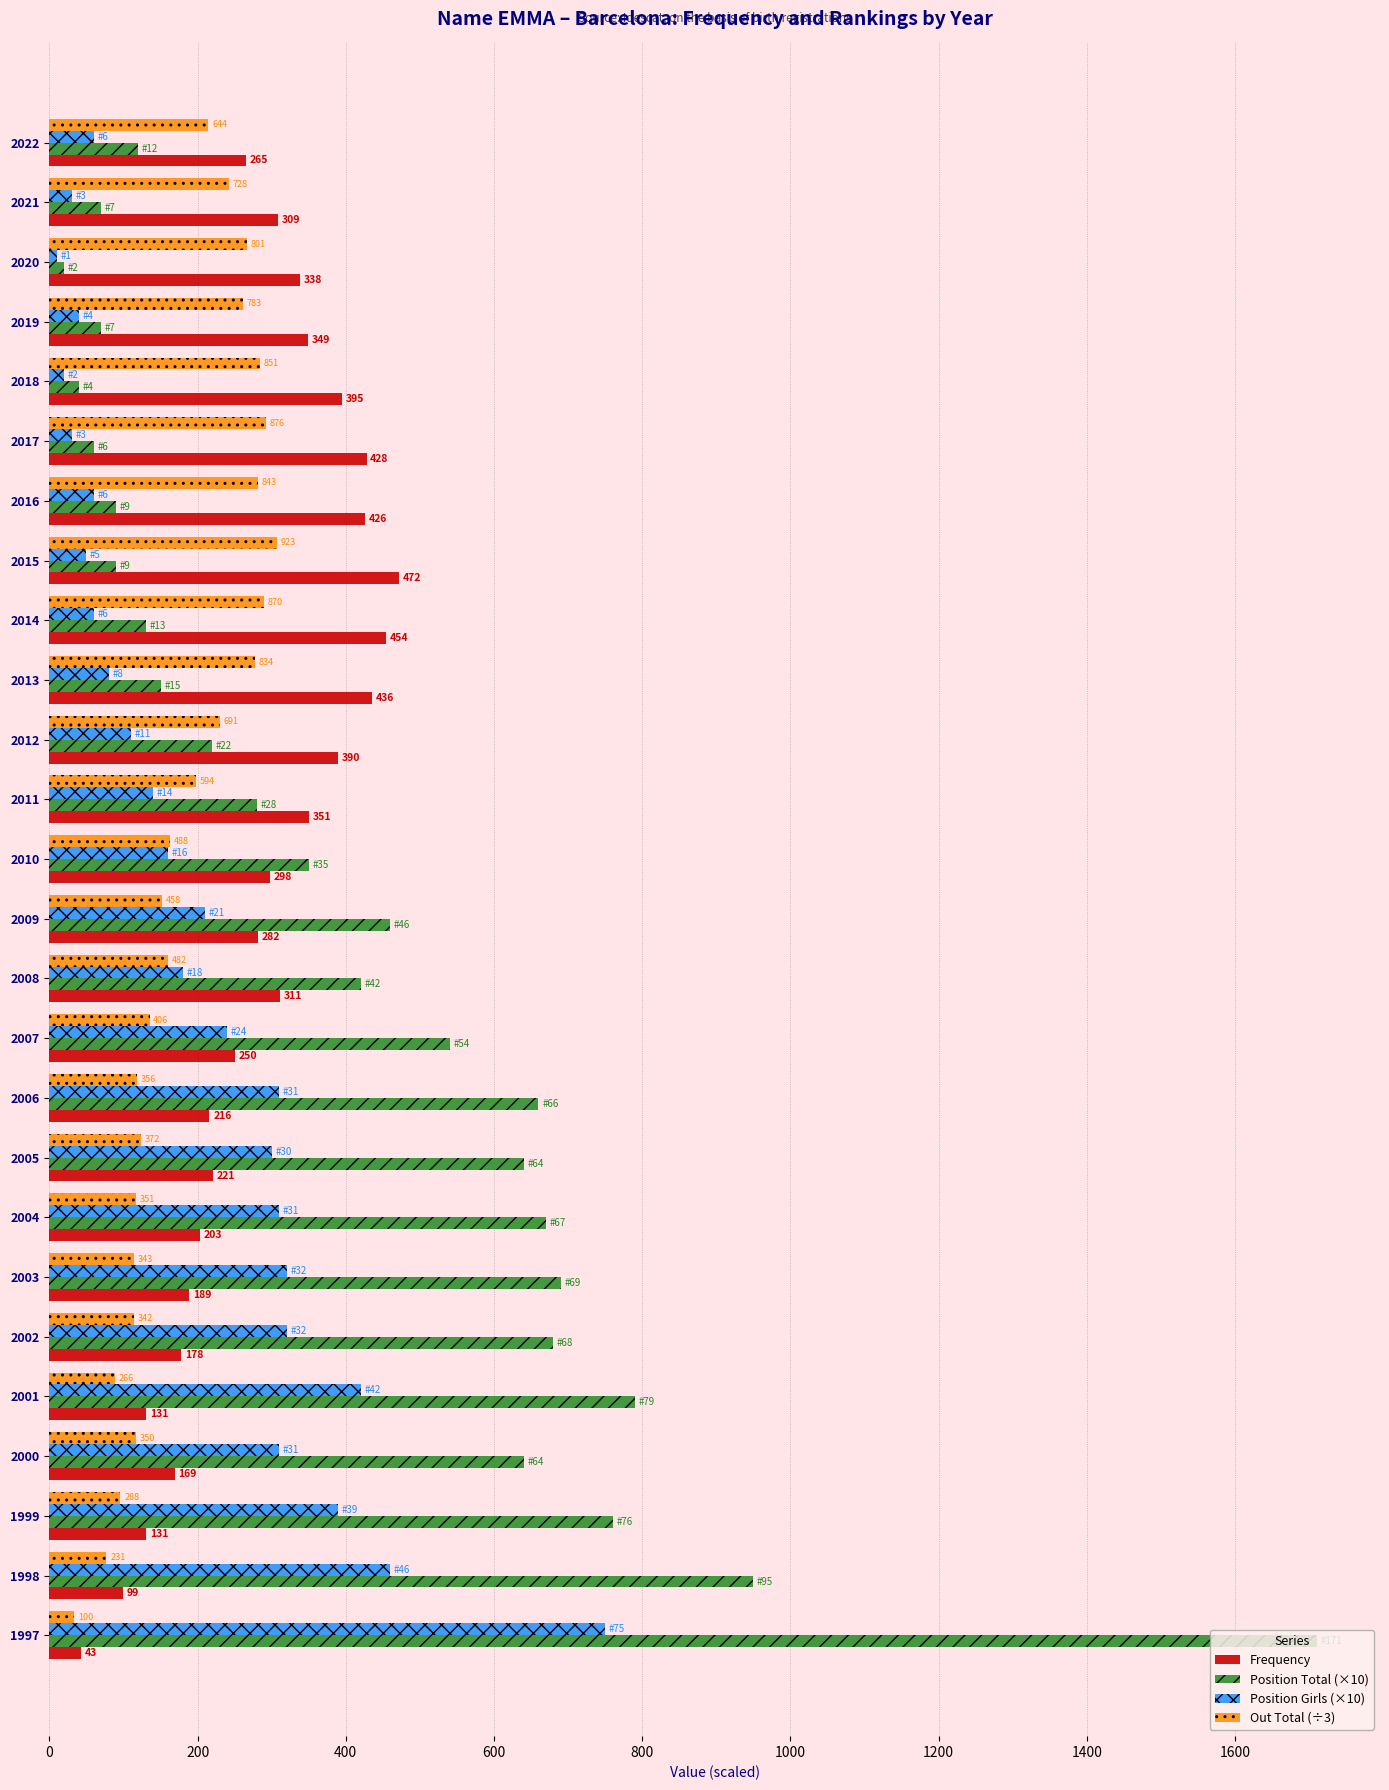

The Position Girls (×10) series shows 60.0 at 2014. True or false?

True